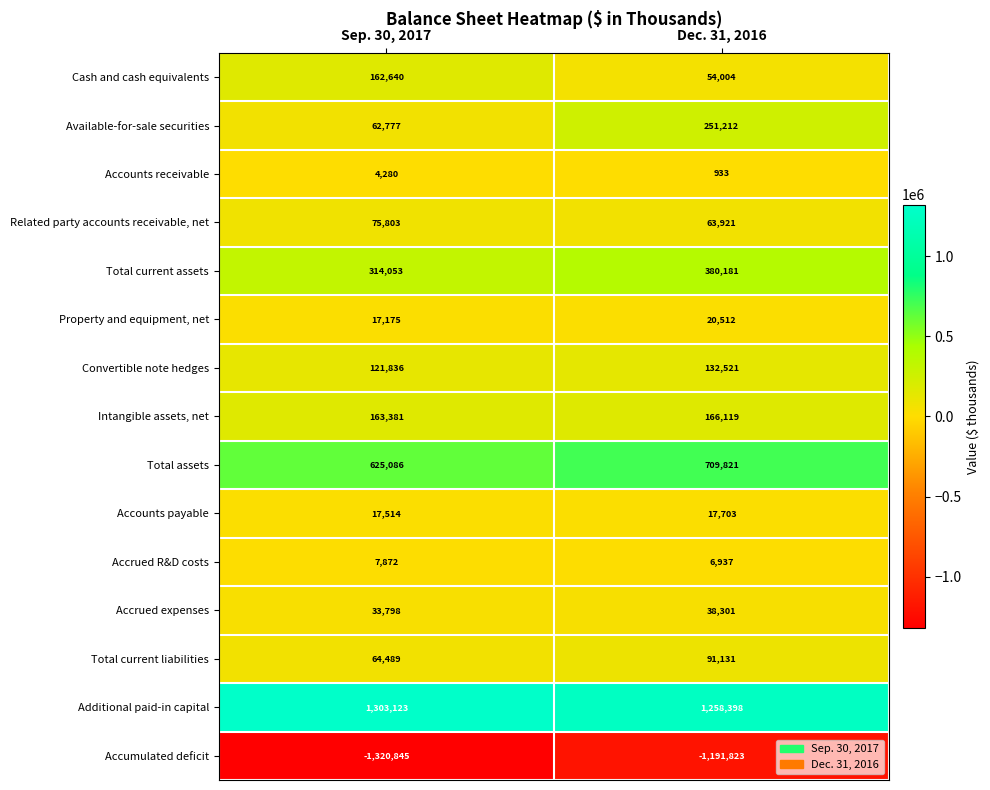

The Additional paid-in capital series shows 1258398 at Dec. 31, 2016. True or false?

True